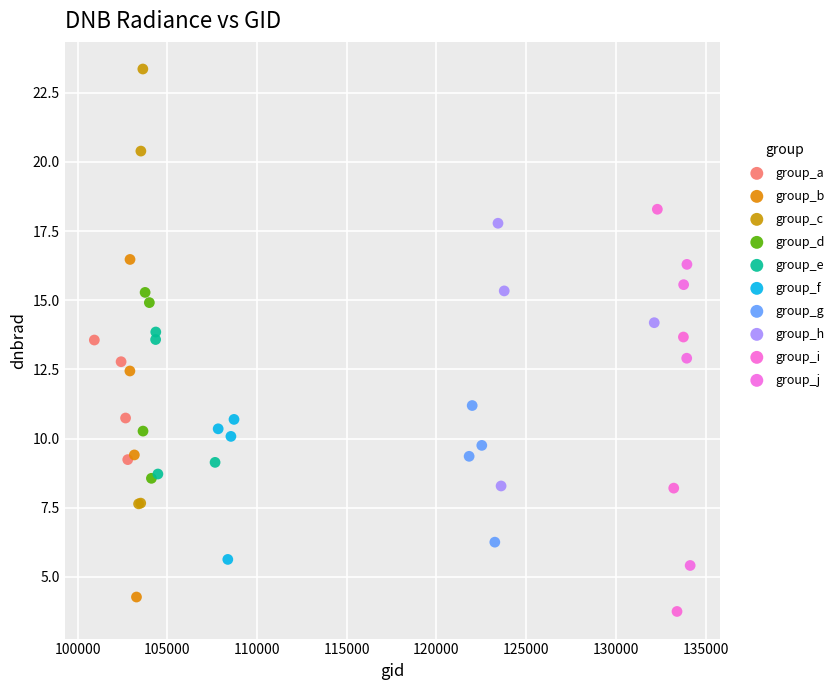

Which series contains the highest Y value?

group_c